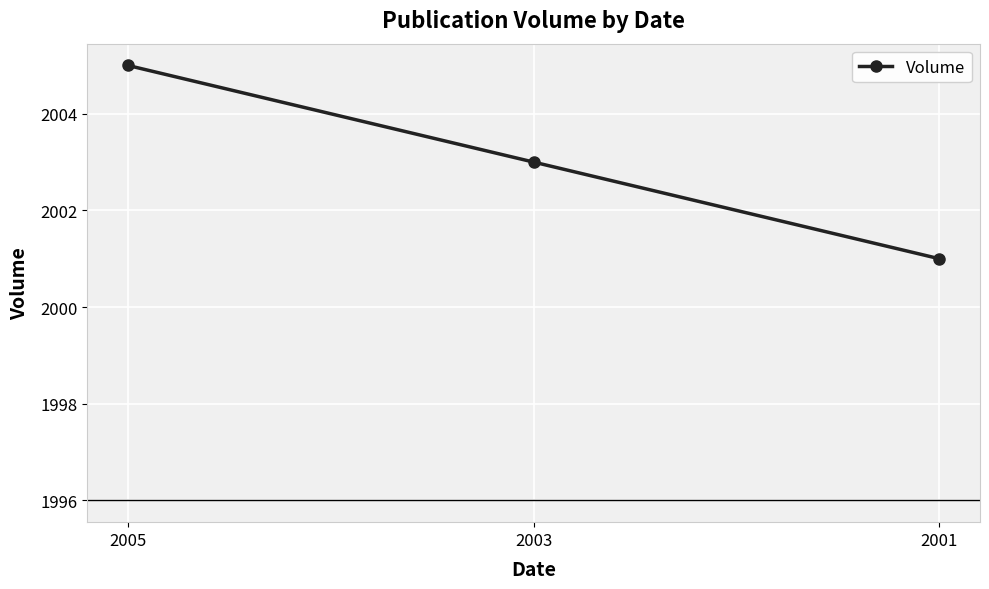

True or false: the data shows 2816 at 2003.

False